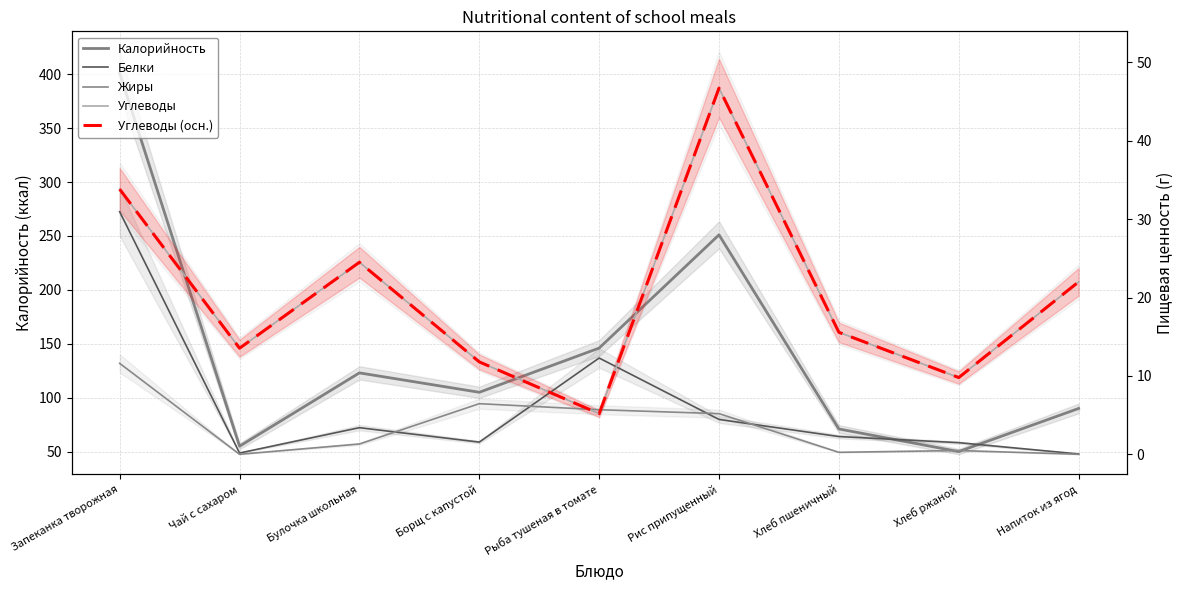

At which category does the chart reach its peak across all series?

Запеканка творожная